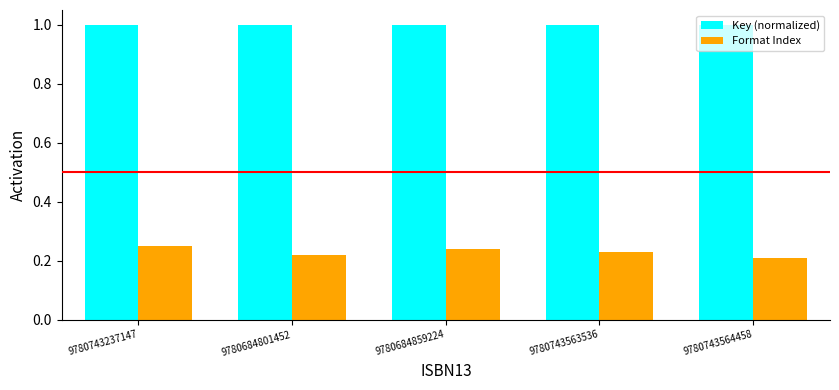

True or false: Key (normalized) has a value of 1.7 at 9780743563536.

False